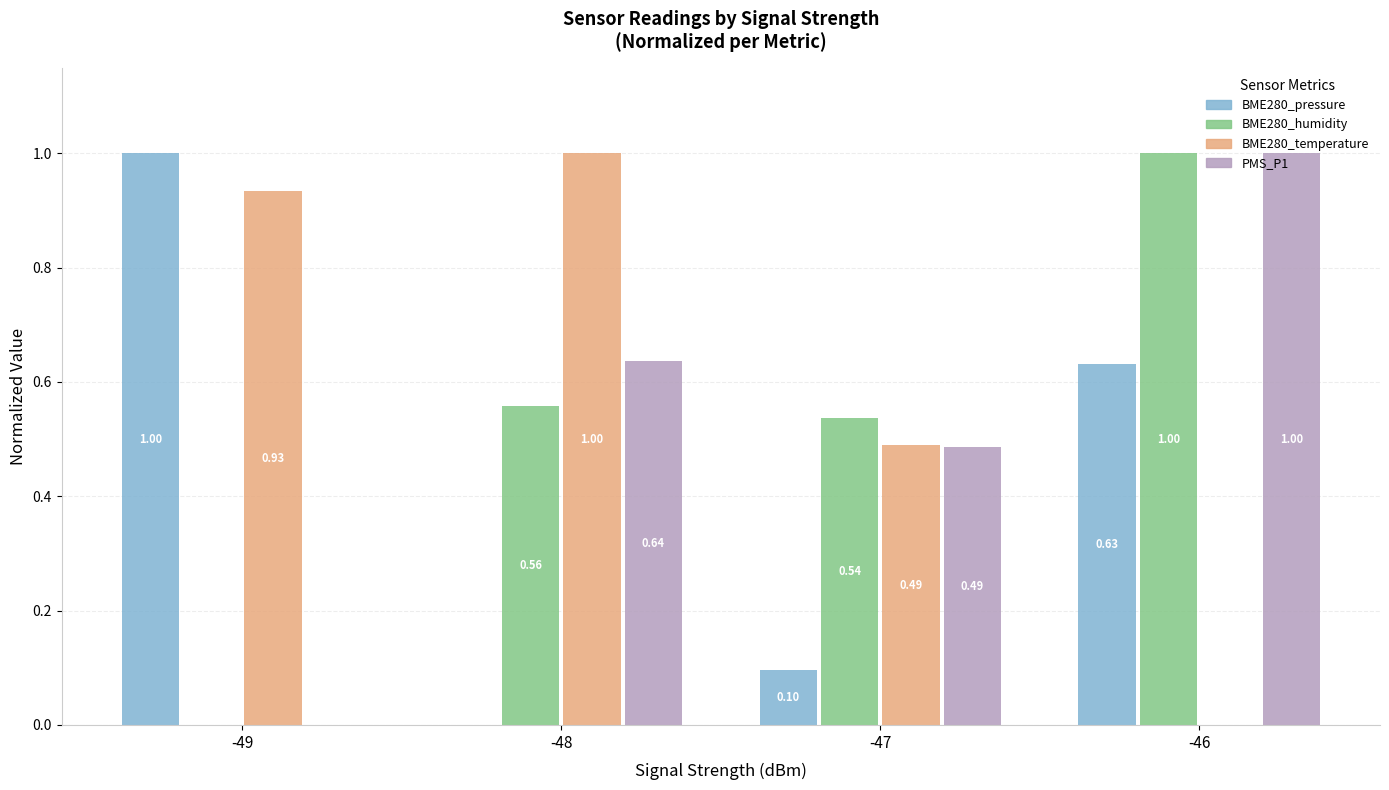

Count the number of categories in the chart.

4